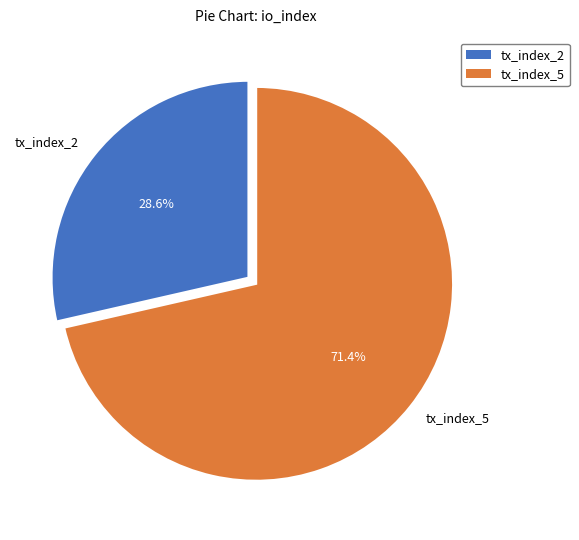

Is it true that tx_index_5 is 62% of the pie?

False